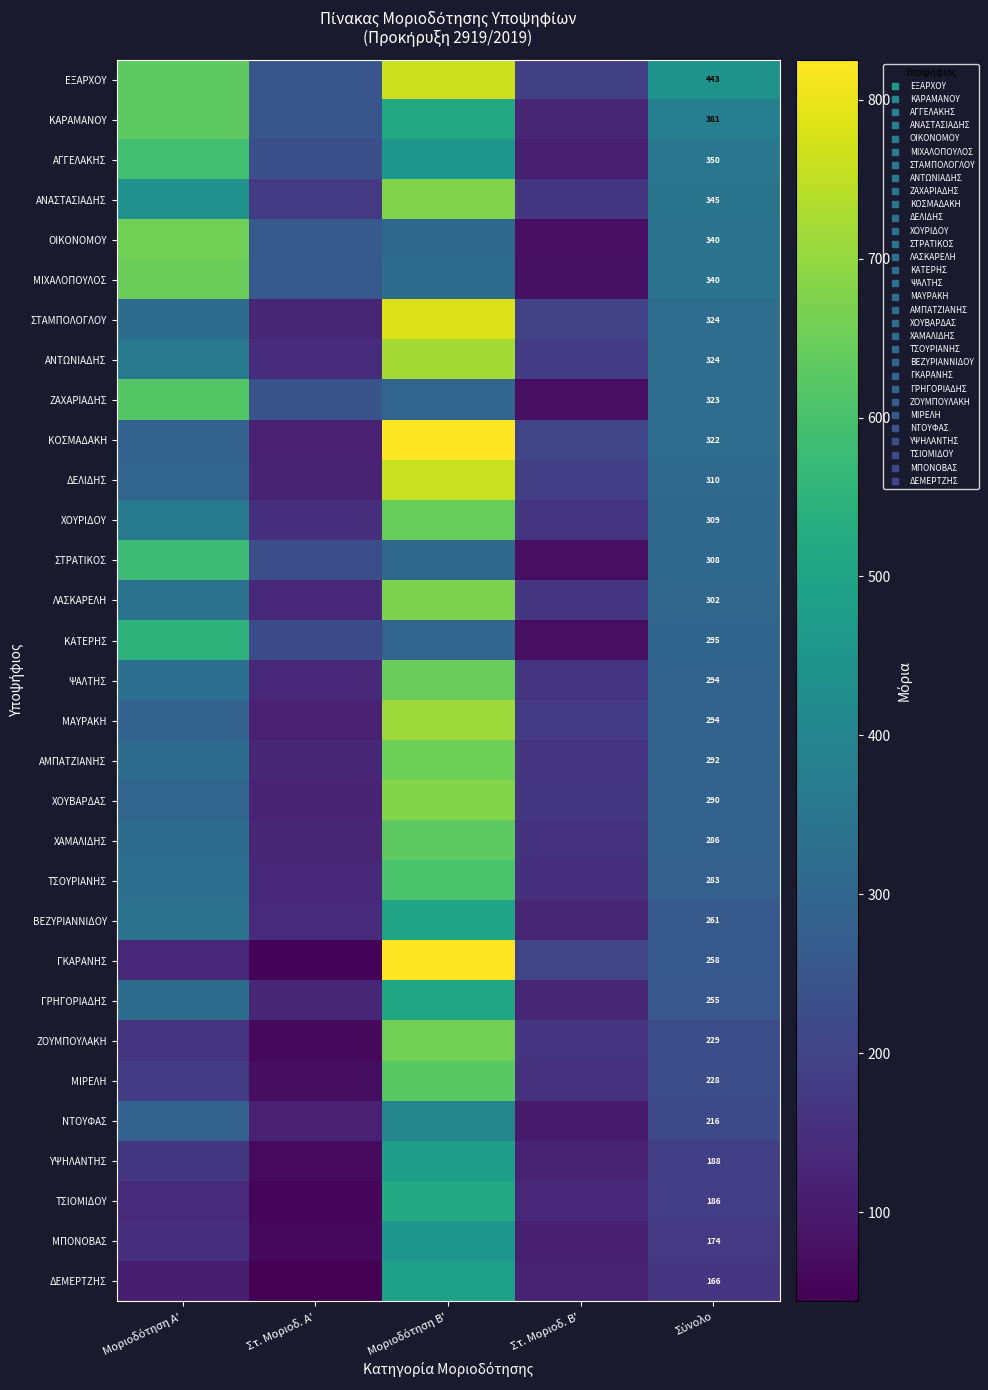

What is the average value of the ΝΤΟΥΦΑΣ series?

224.4